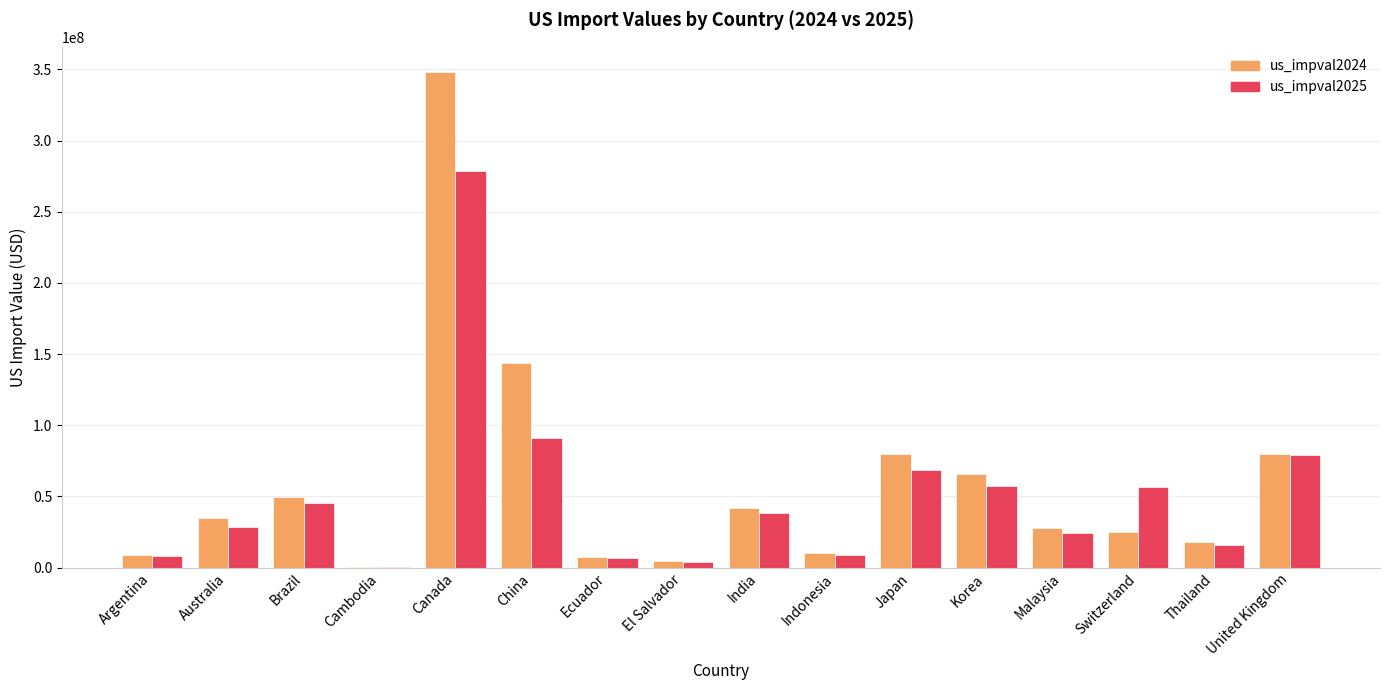

The us_impval2025 series shows 162358235 at China. True or false?

False